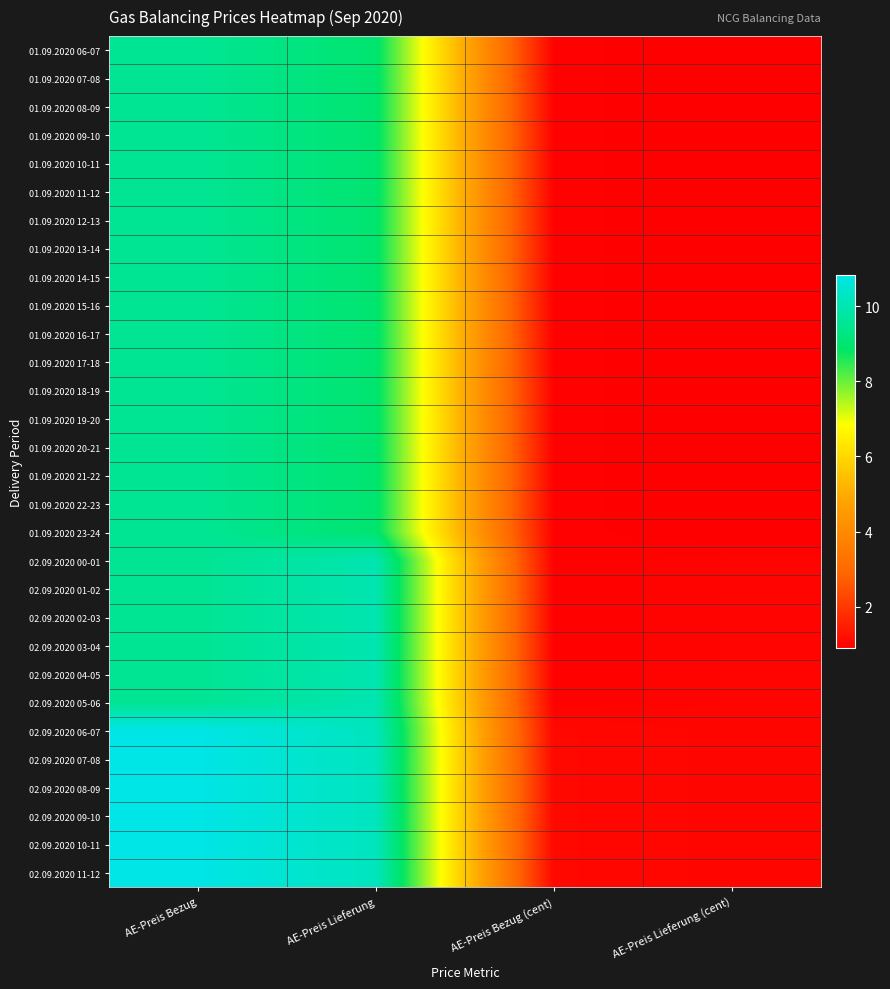

At how many categories does at least one series exceed 4?

2